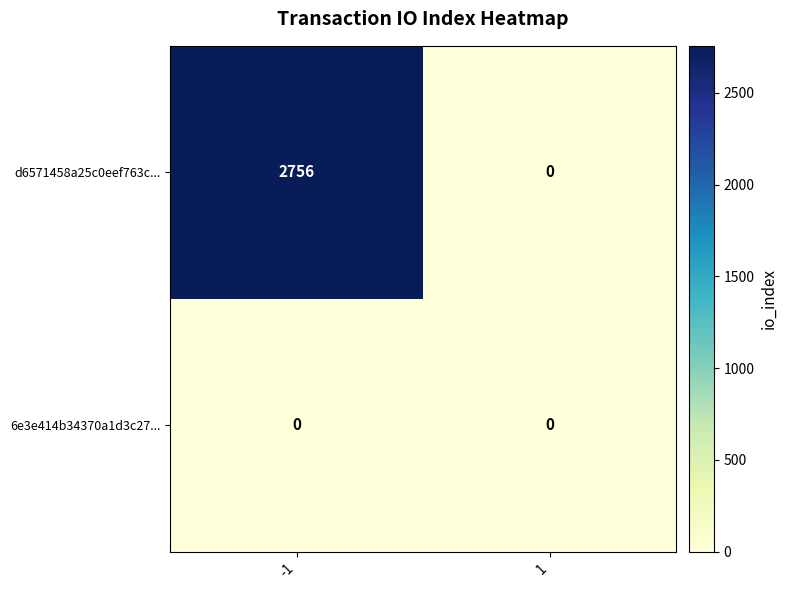

Reading left to right, transcribe all the data shown in this chart.

d6571458a25c0eef763c...: 2756	0
6e3e414b34370a1d3c27...: 0	0